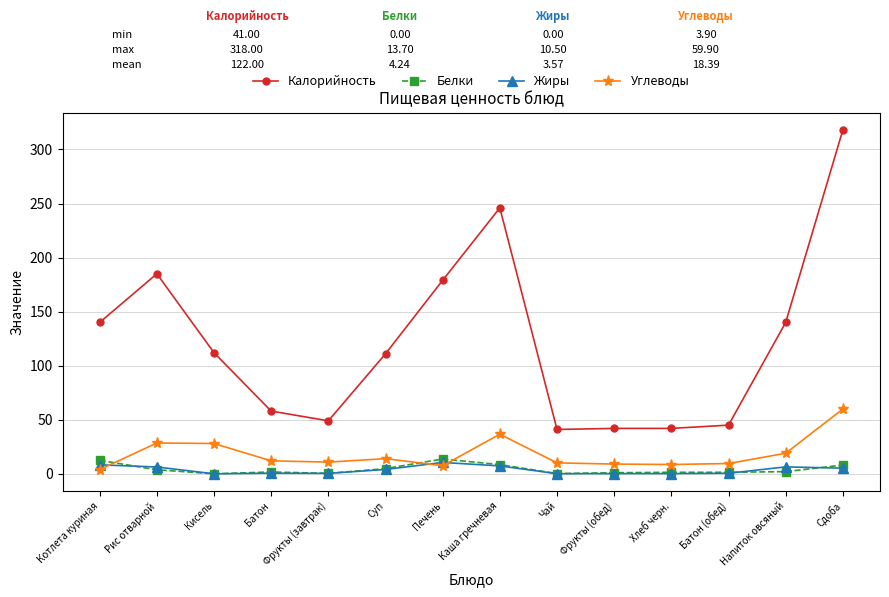

At which category does the chart reach its peak across all series?

Сдоба